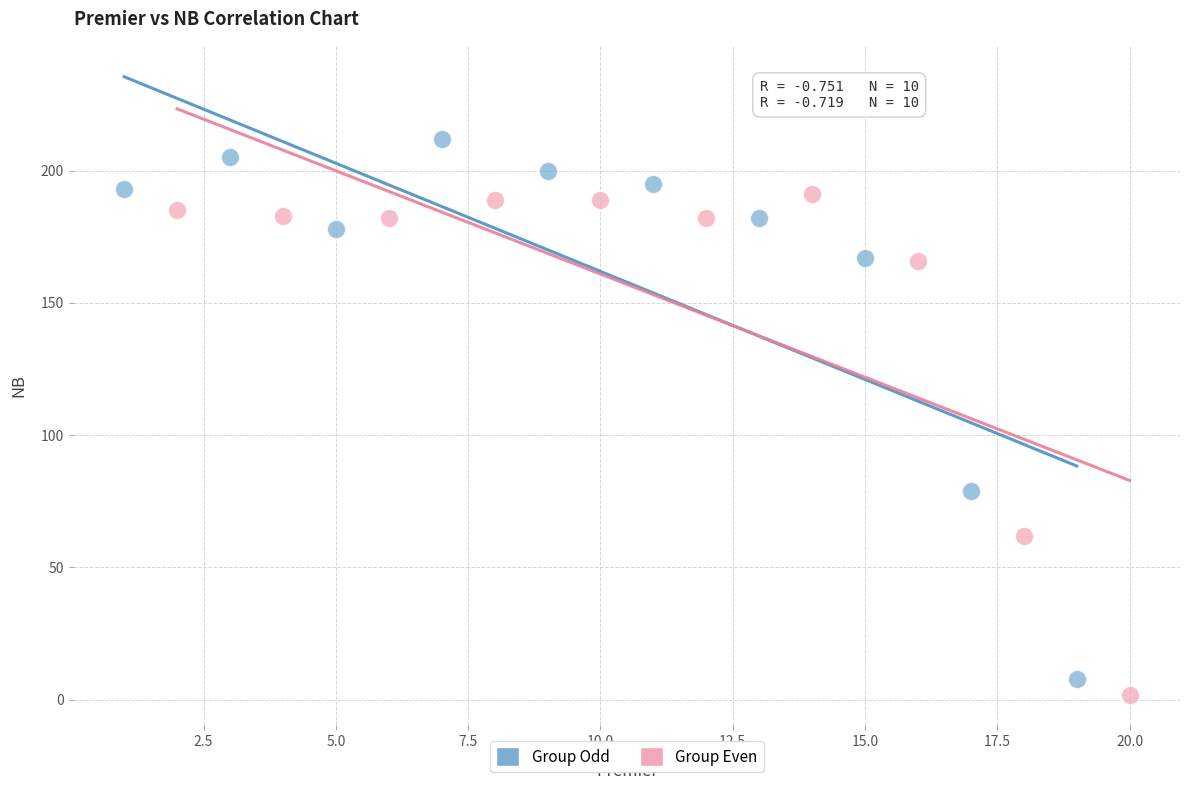

Which series has the widest spread of Y values?

Group Odd